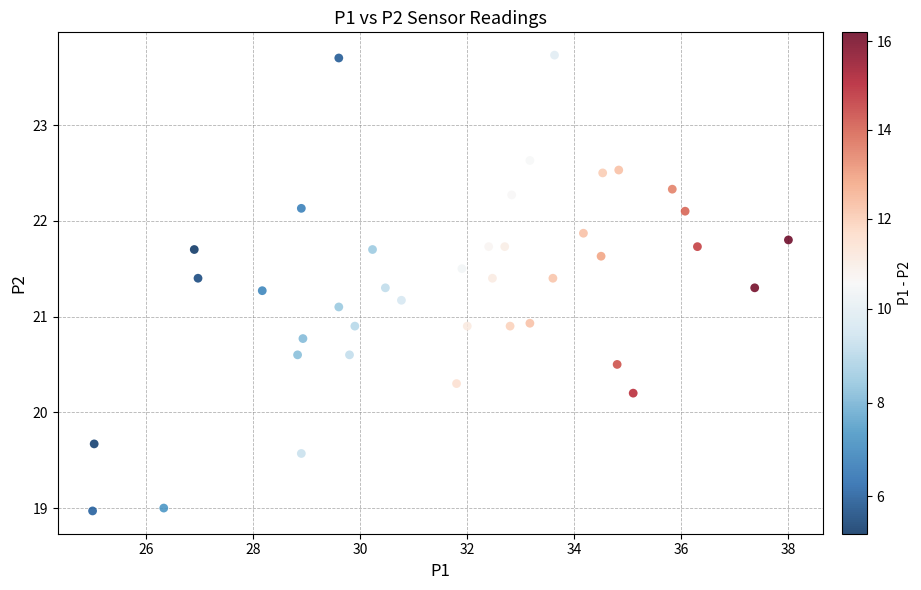

What is the range of X values (max minus min)?

13.0